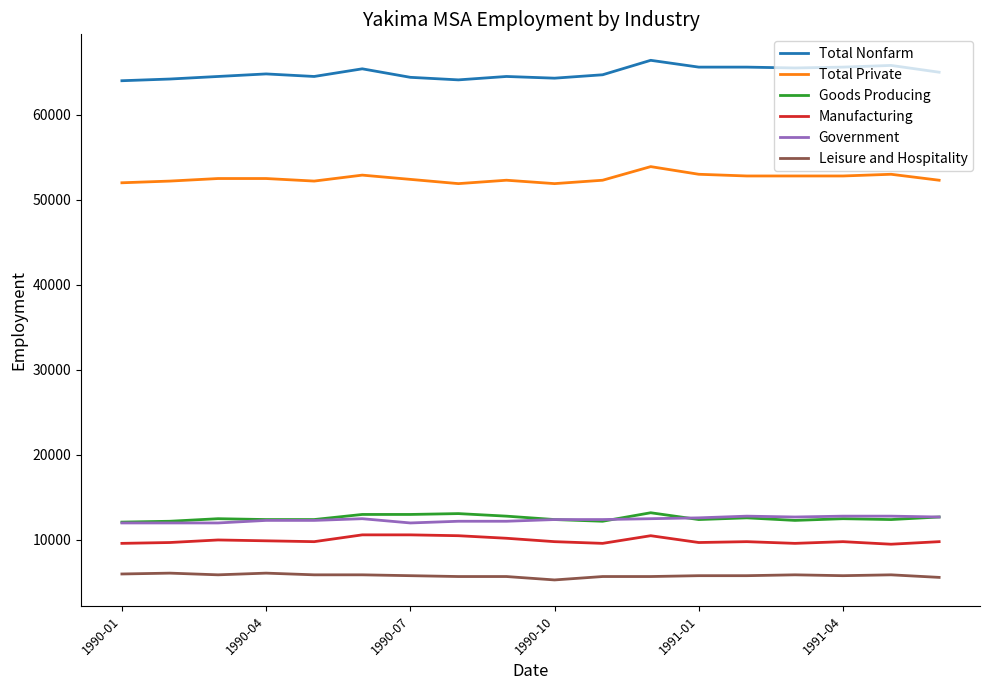

True or false: Total Private and Government intersect in this chart.

False